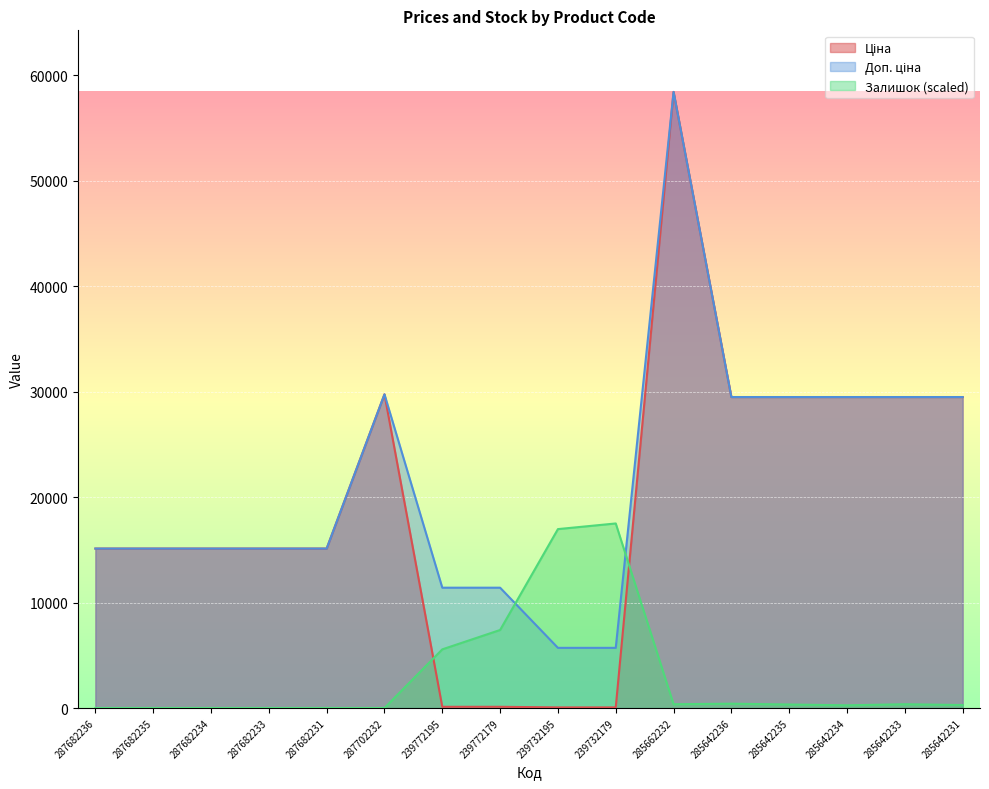

Which series has the largest total across all categories?

Доп. ціна